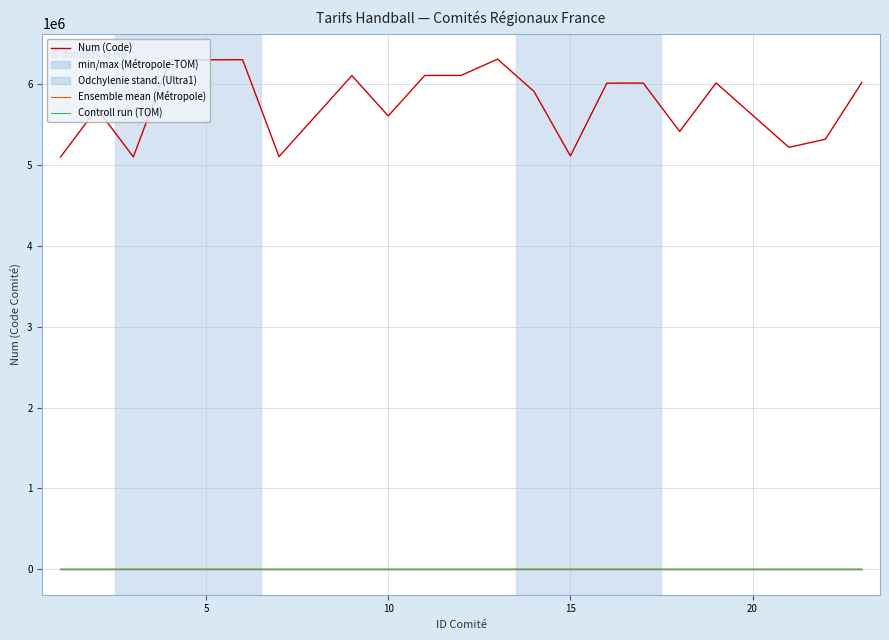

True or false: Ensemble mean (Métropole) and Controll run (TOM) intersect in this chart.

False